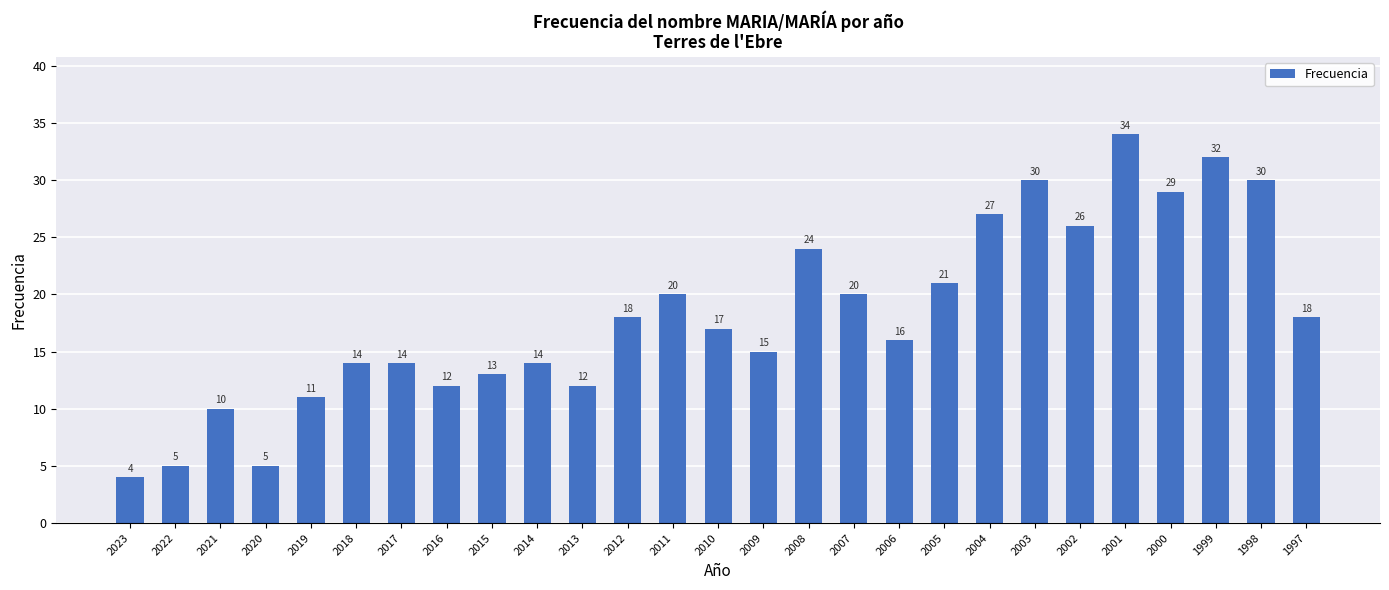

What is the average value?

18